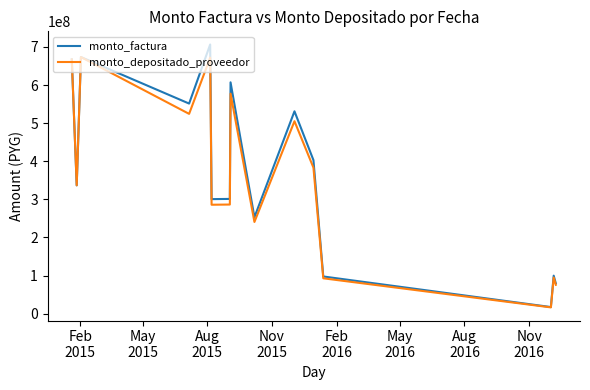

List the series in order of their peak value, lowest first.

monto_depositado_proveedor, monto_factura